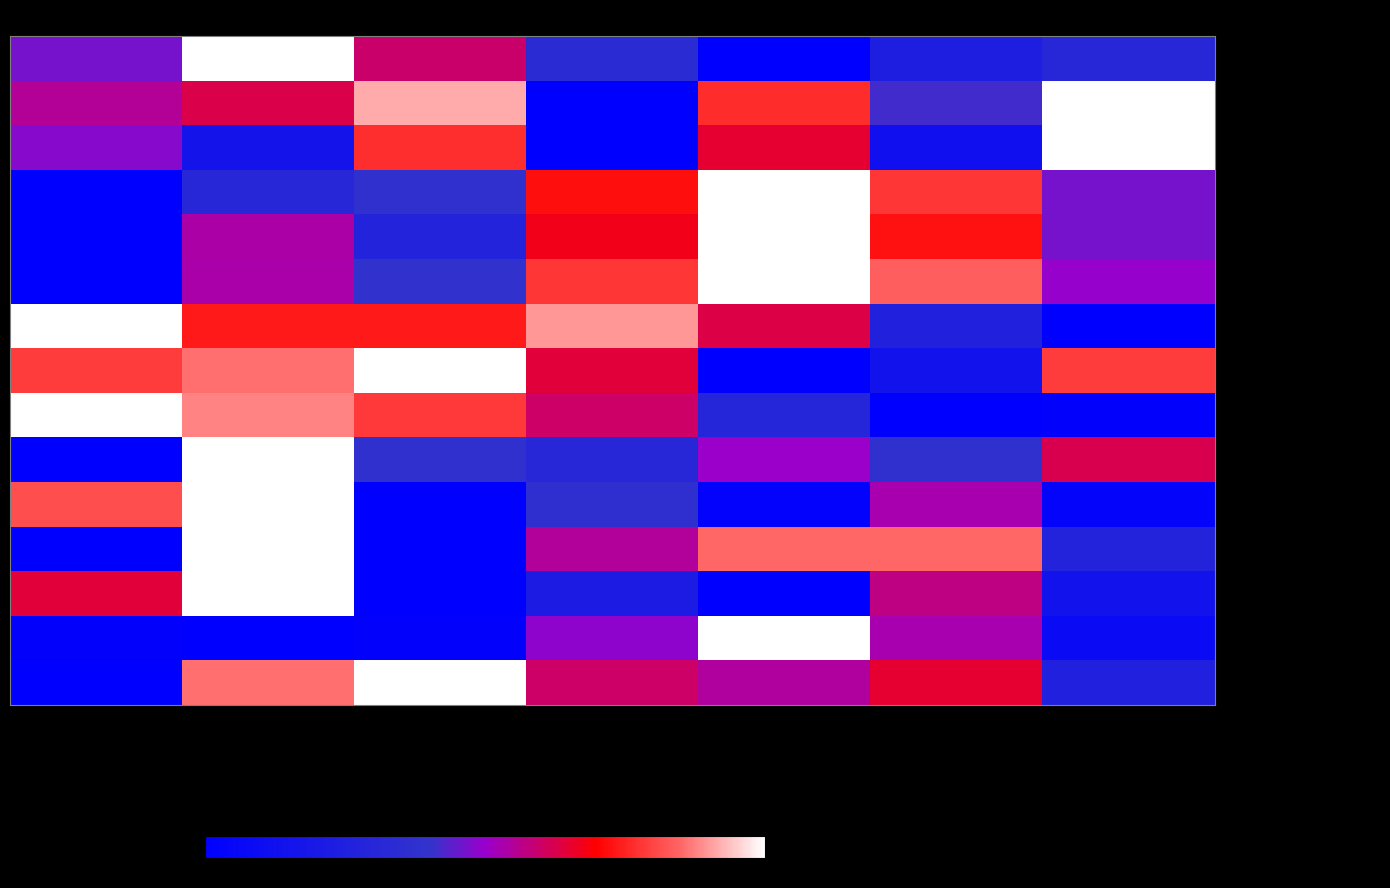

What is the spread (max minus min) of values at 2023-12-02?

0.9